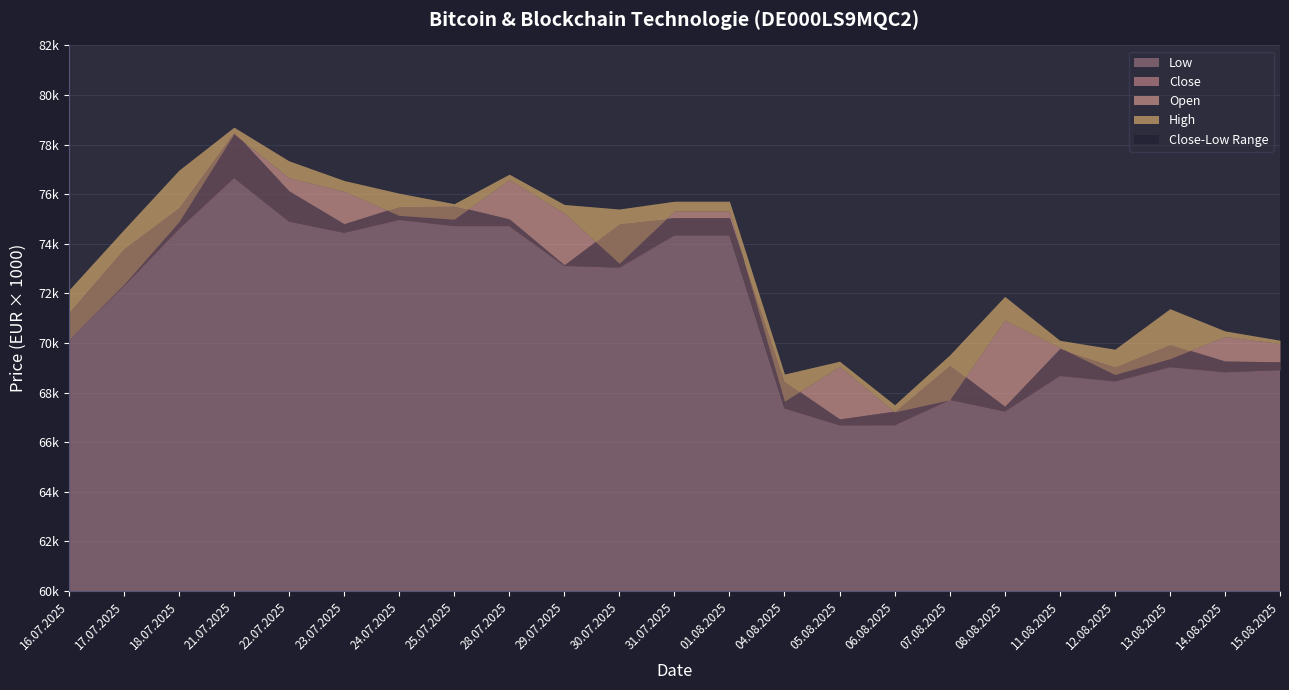

At how many categories does at least one series exceed 69918?

18